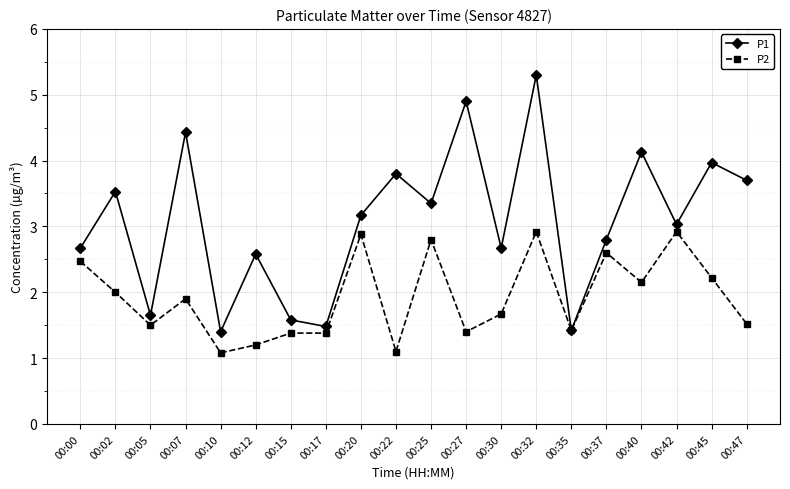

What is the difference between the maximum and minimum values in the P2 series?

1.8